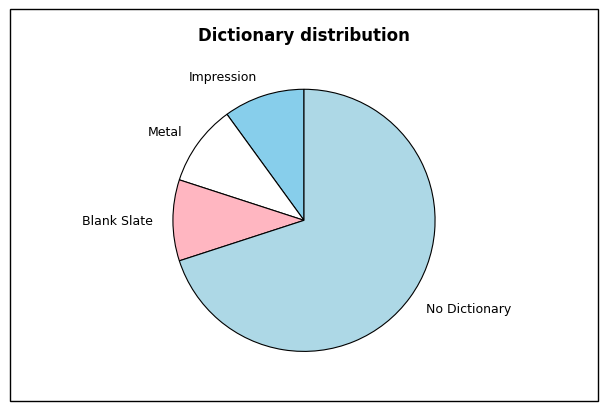

What is the largest slice in the pie chart?

No Dictionary